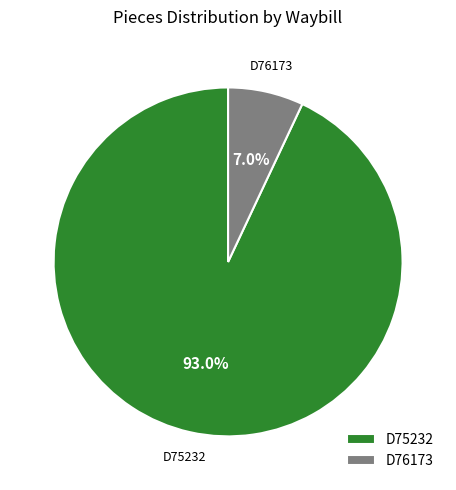

Rank the categories by value from highest to lowest.

D75232, D76173